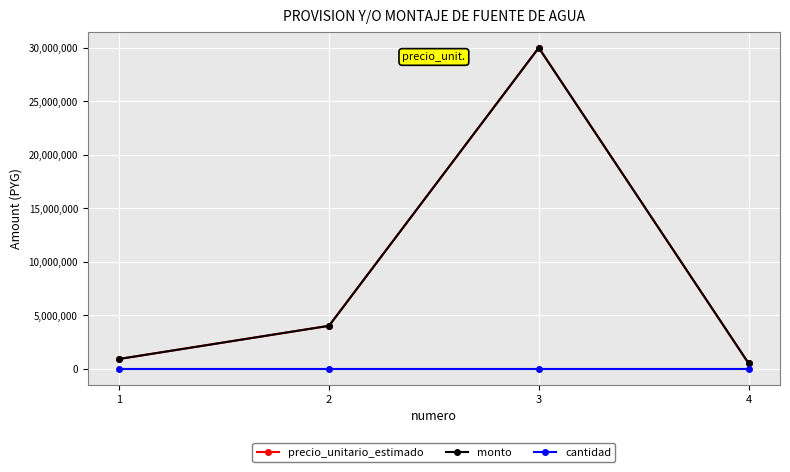

True or false: cantidad and monto cross at least once.

False